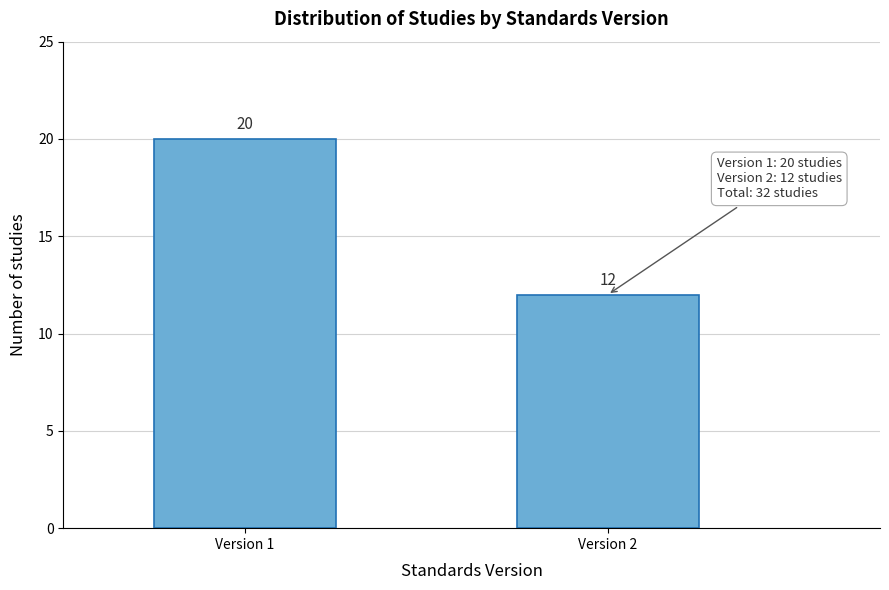

Reading left to right, extract all data points from this chart.

20	12